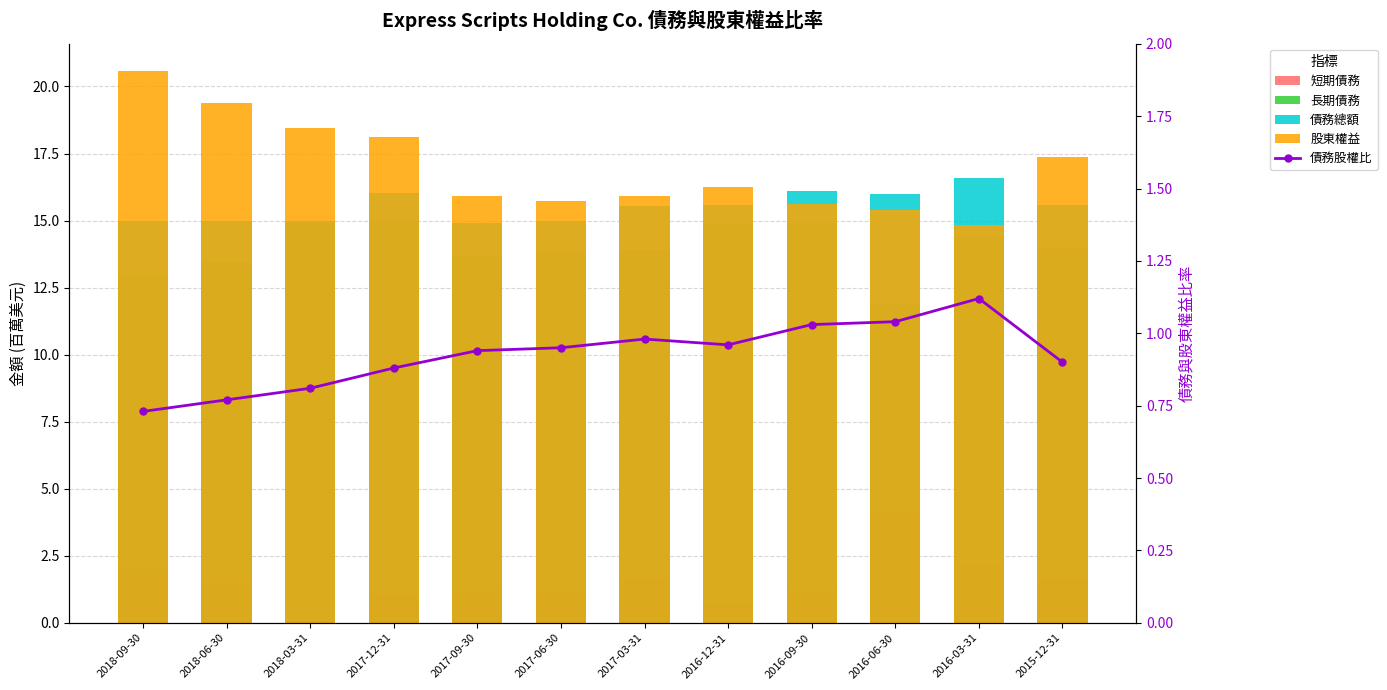

Is the value of 股東權益 at 2017-09-30 greater than the value of 長期債務 at 2016-03-31?

Yes